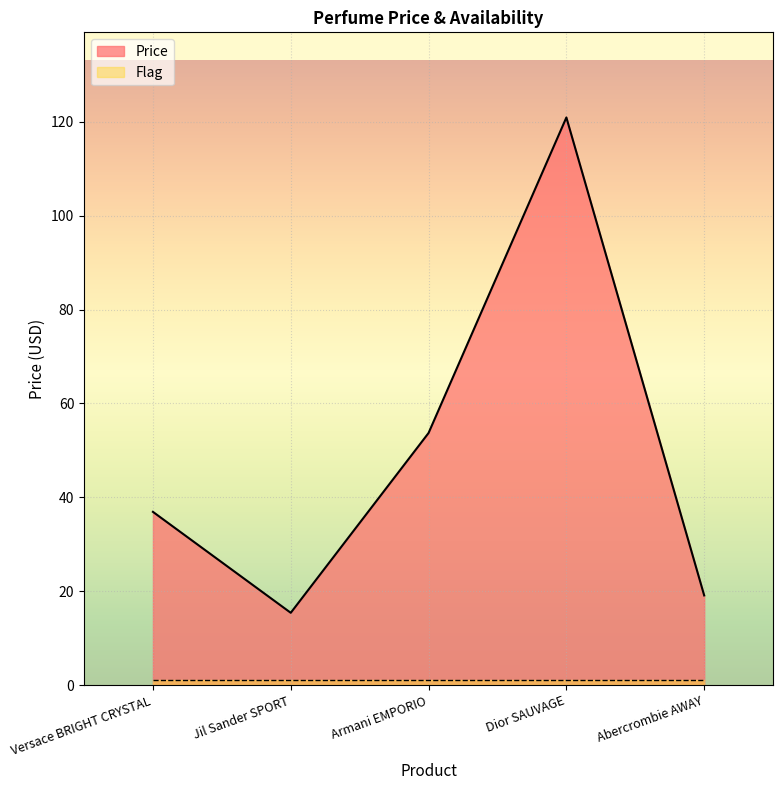

True or false: there are more than 1 points higher than both neighbors.

False